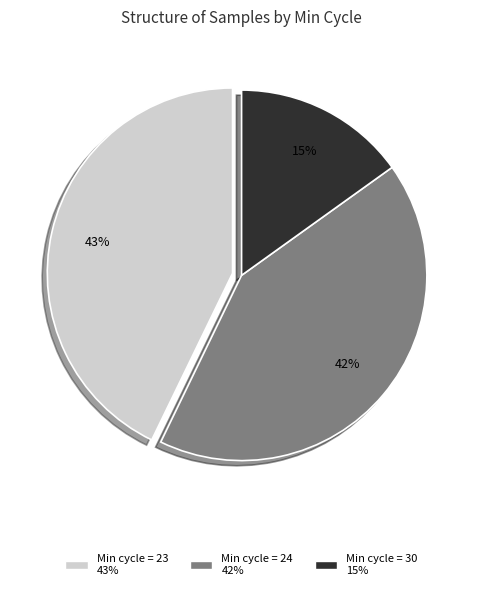

Does any single category account for the majority?

No